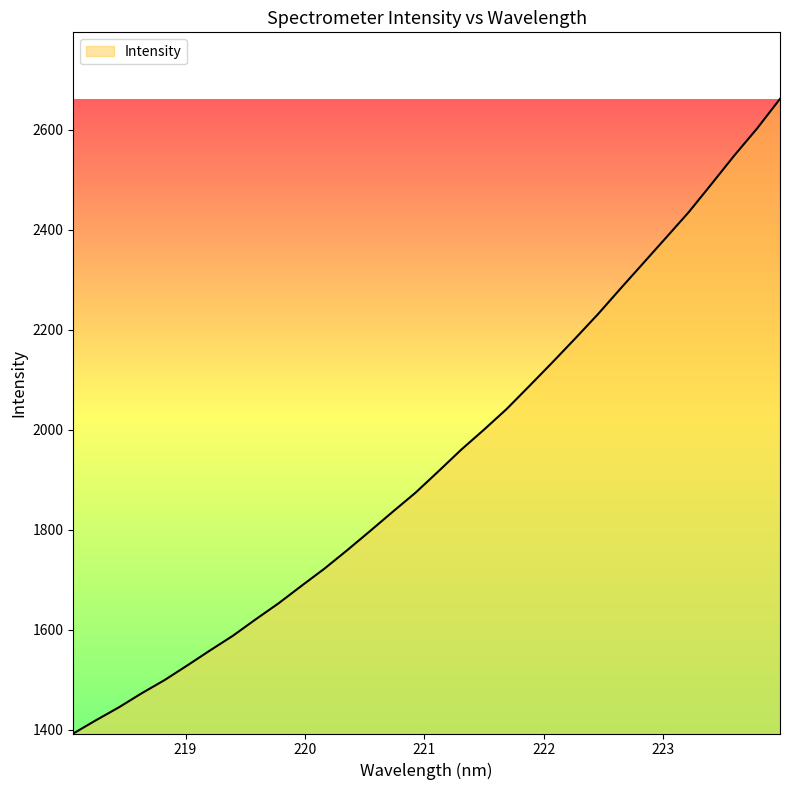

What is the minimum value shown in the chart?

1392.6